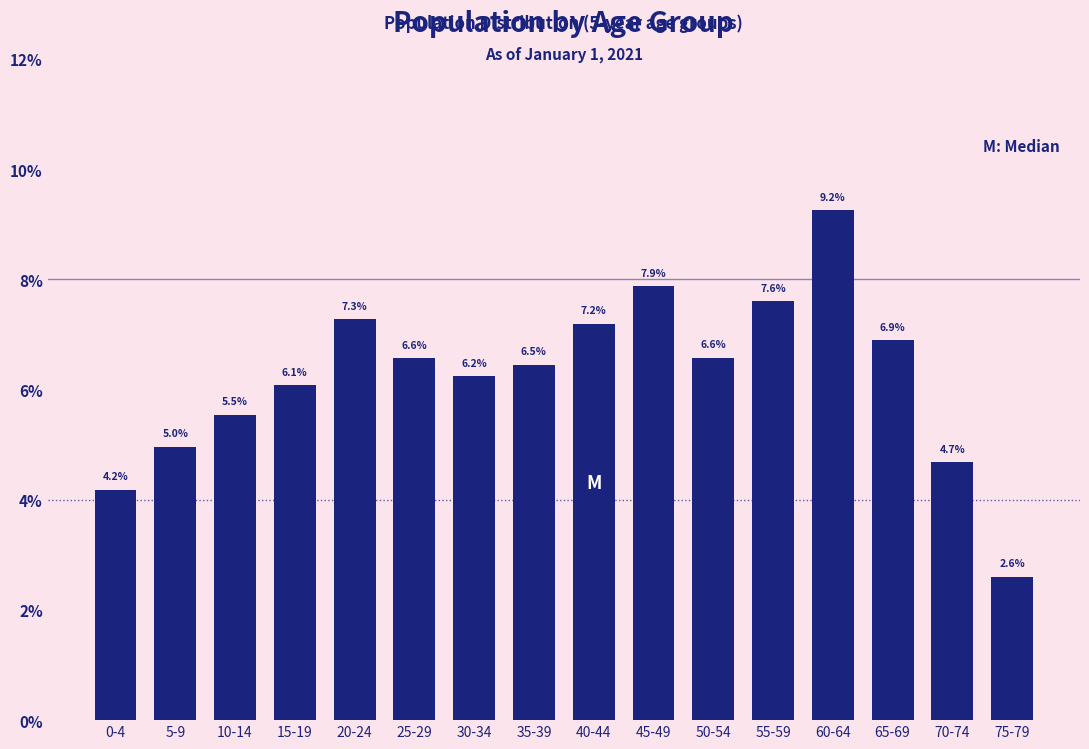

Reading left to right, extract all data points from this chart.

4.2	5.0	5.5	6.1	7.3	6.6	6.2	6.5	7.2	7.9	6.6	7.6	9.2	6.9	4.7	2.6